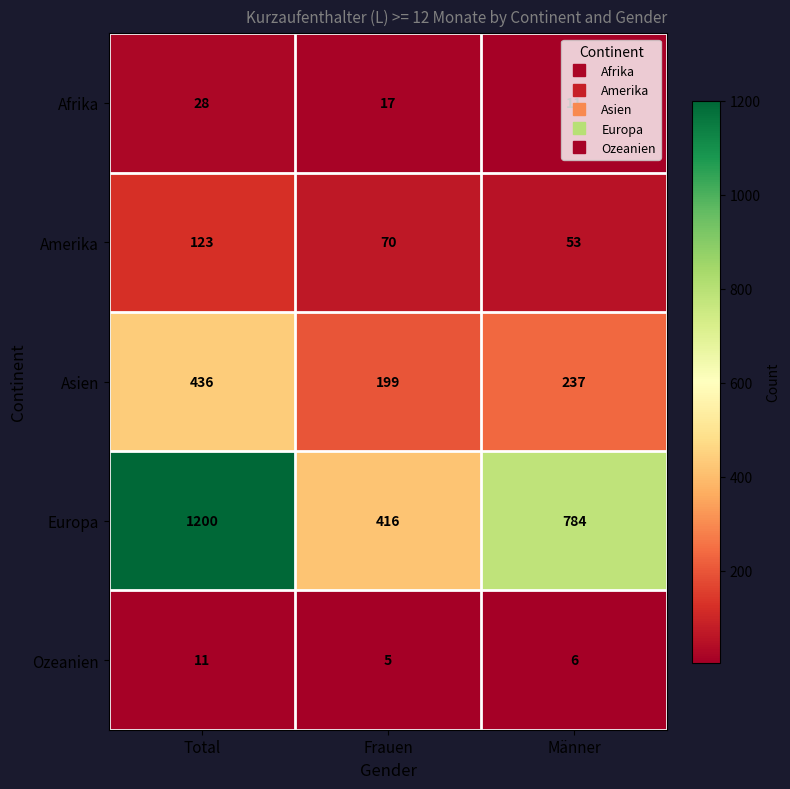

Count the number of data series in this chart.

5